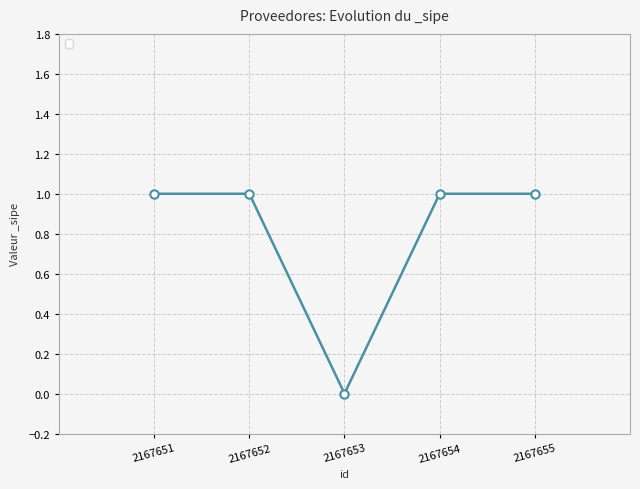

How many positive values are there?

4